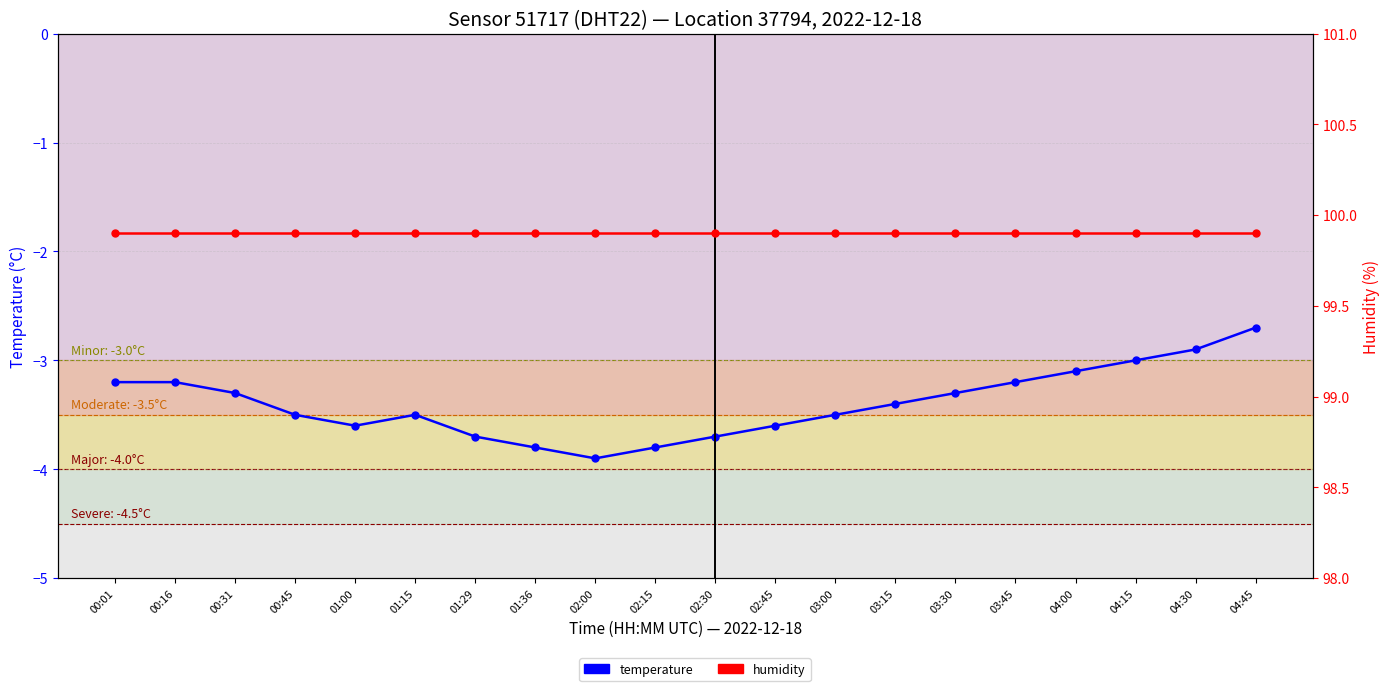

Rank the series at 00:16 from lowest to highest value.

temperature, humidity